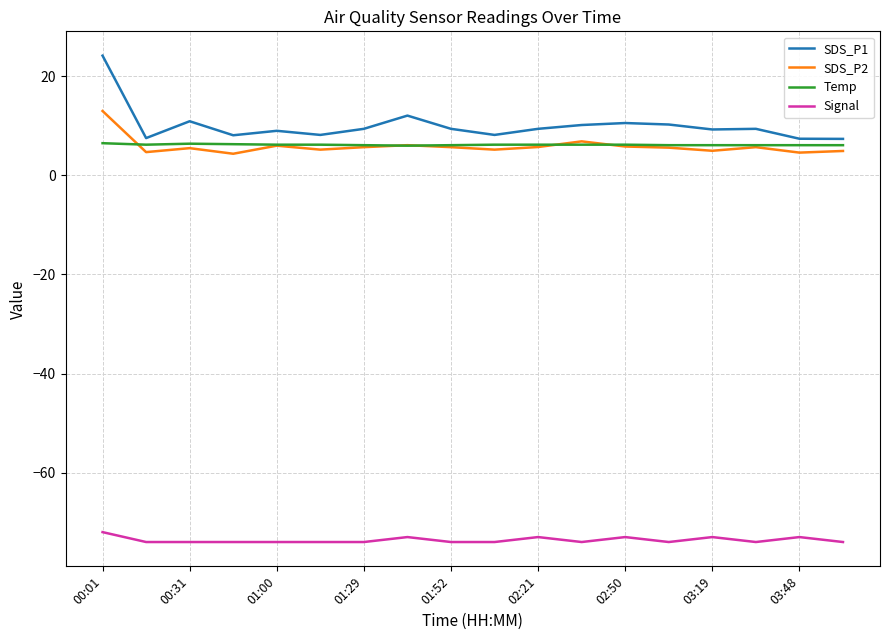

Does the chart display data point markers on the line(s)?

No